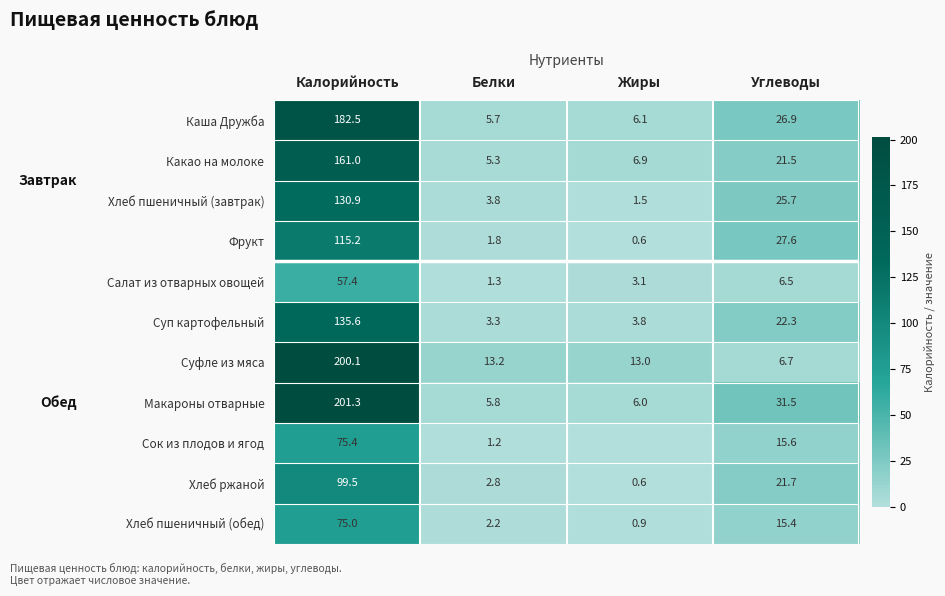

How many data points in Салат из отварных овощей are above 6?

2